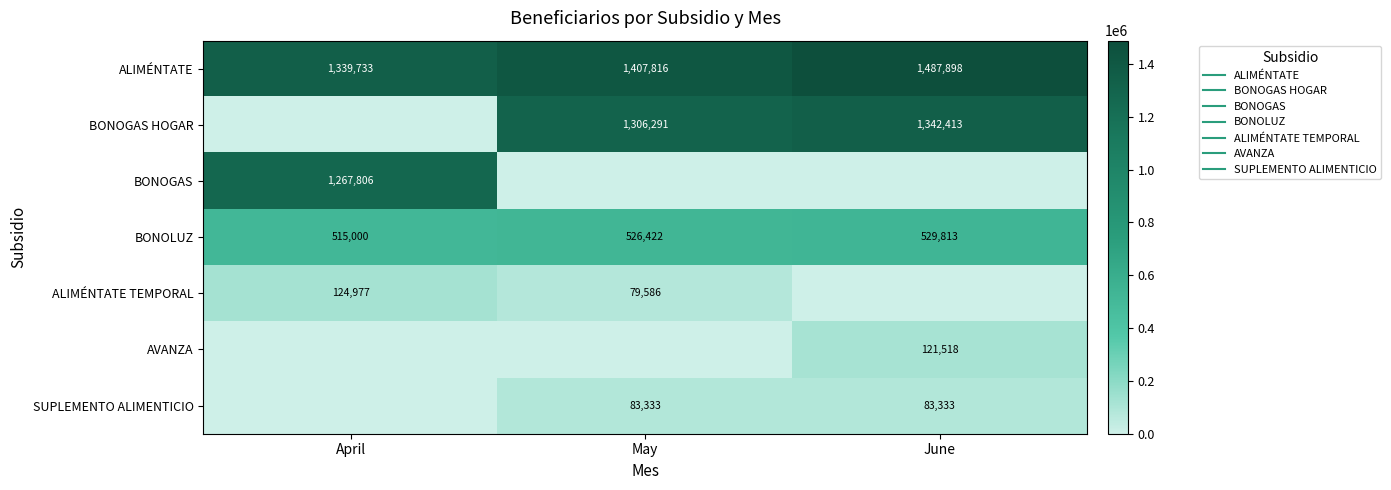

At which label is BONOLUZ closest to 522406?

May